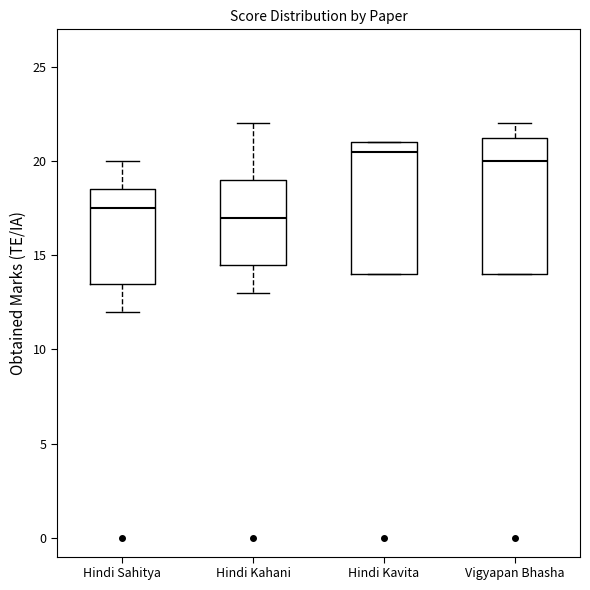

Reading left to right, transcribe this box plot: for each box, give where its median line is, the range the box spans, and where its two whiskers end, as read against the y-axis. The values are not printed on the chart, so give them approximately, as read against the axis.

Hindi Sahitya: median 17.5, box 13.5 to 18.5, whiskers 12.0 to 20.0
Hindi Kahani: median 17.0, box 14.5 to 19.0, whiskers 13.0 to 22.0
Hindi Kavita: median 20.5, box 14.0 to 21.0, whiskers 14.0 to 21.0
Vigyapan Bhasha: median 20.0, box 14.0 to 21.5, whiskers 14.0 to 22.0